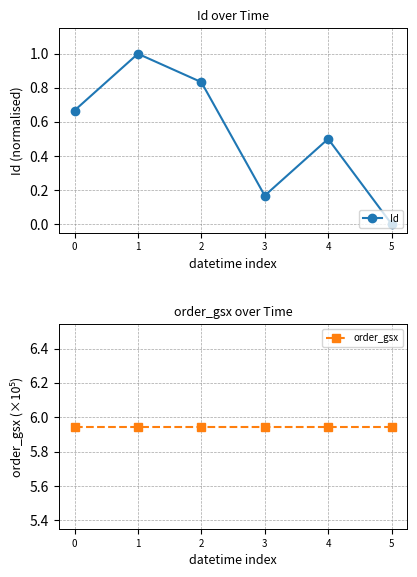

At which label does Id reach its peak?

1